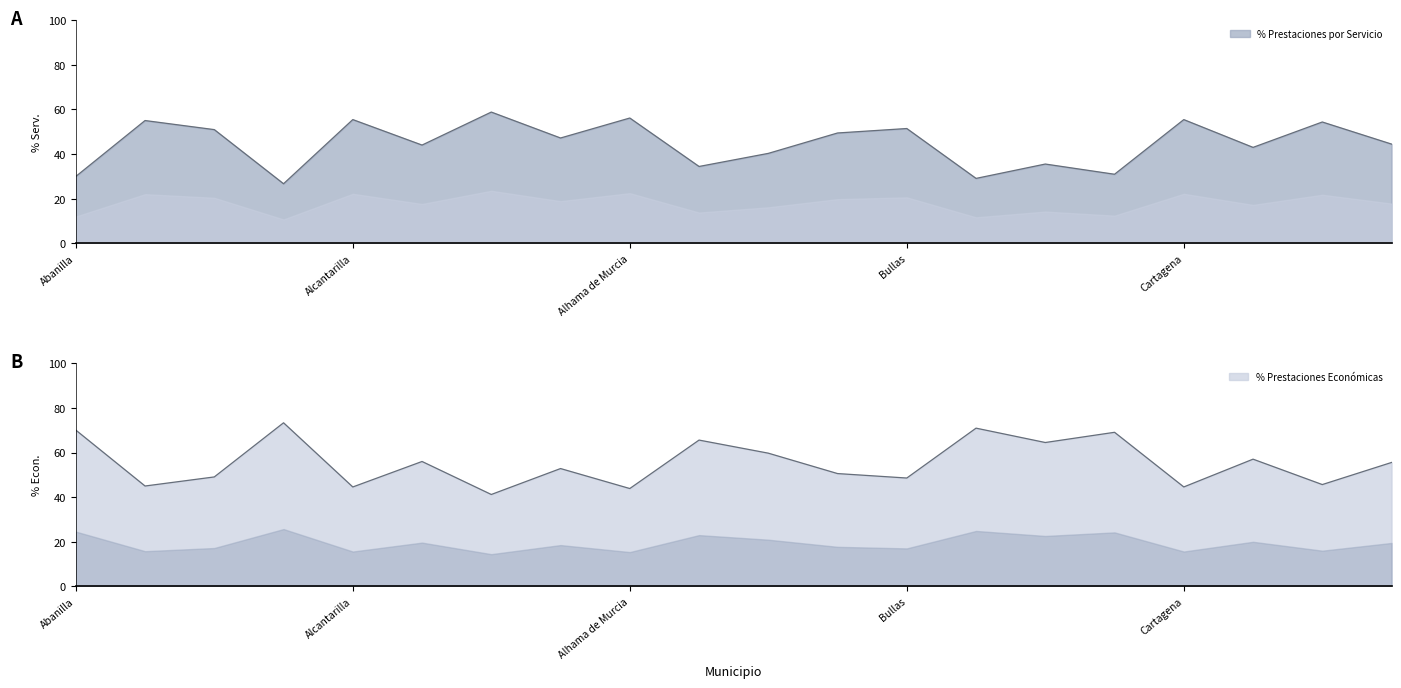

What are all the series names shown in the legend?

% Prestaciones por Servicio, % Prestaciones Económicas